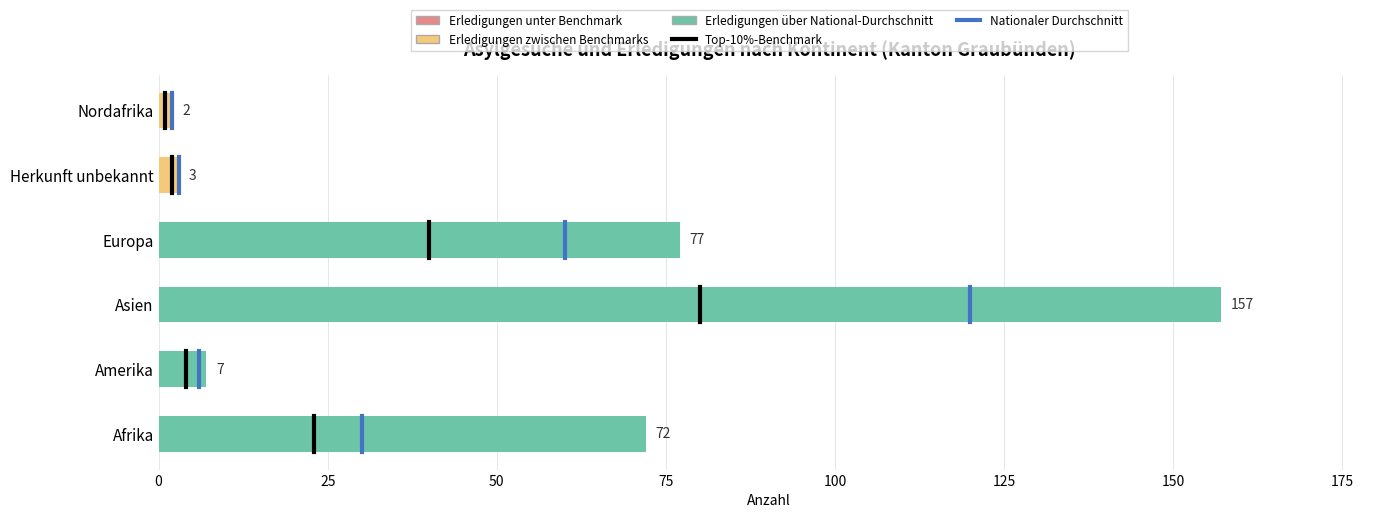

Where is the data nearest to the value 79?

Europa